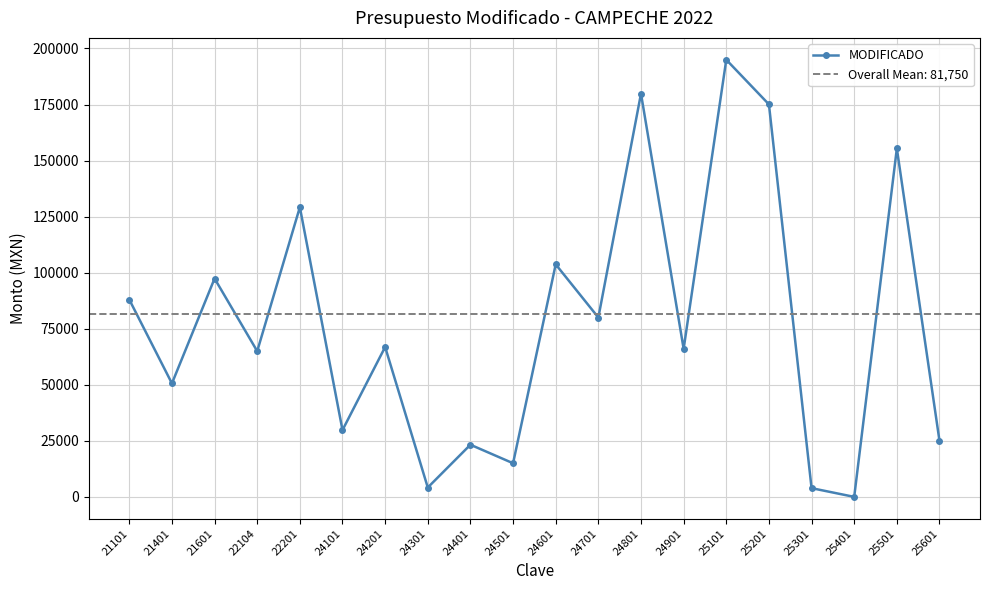

List the labels in order of value, smallest first.

25401, 25301, 24301, 24501, 24401, 25601, 24101, 21401, 22104, 24901, 24201, 24701, 21101, 21601, 24601, 22201, 25501, 25201, 24801, 25101